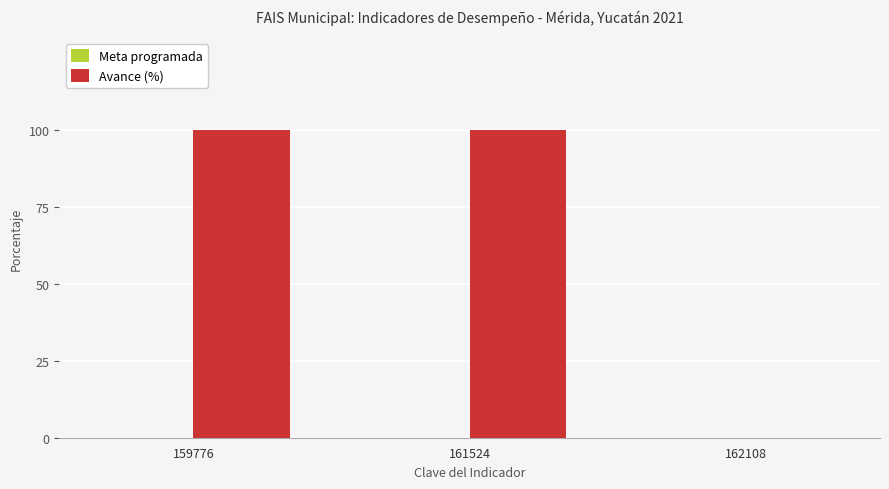

What is the greatest value displayed?

100